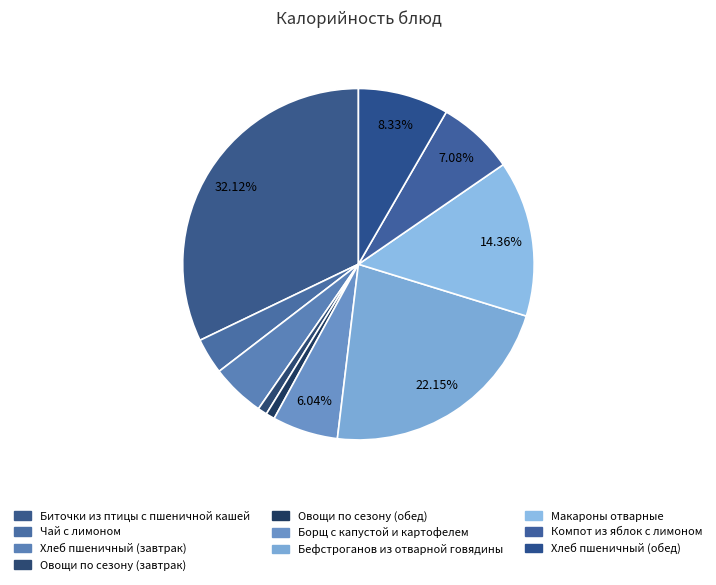

How many slices are in this pie chart?

10